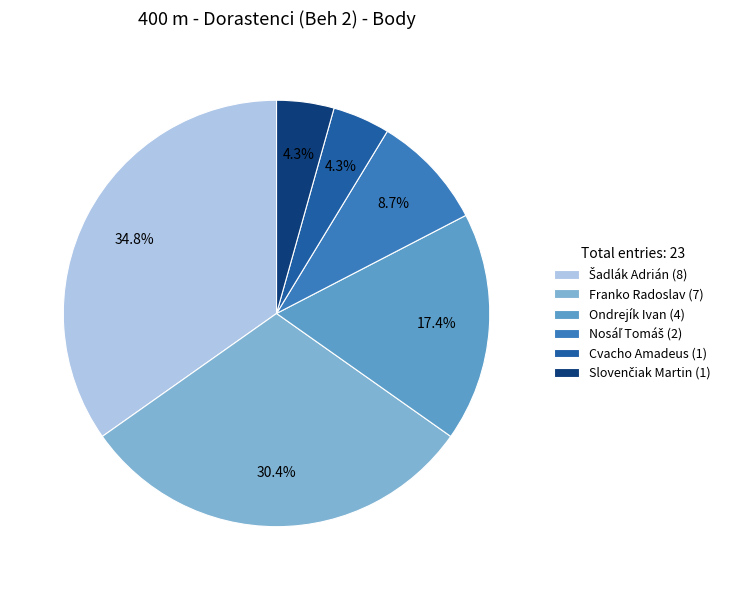

What percentage is NOT represented by Franko Radoslav (7)?

69.6%